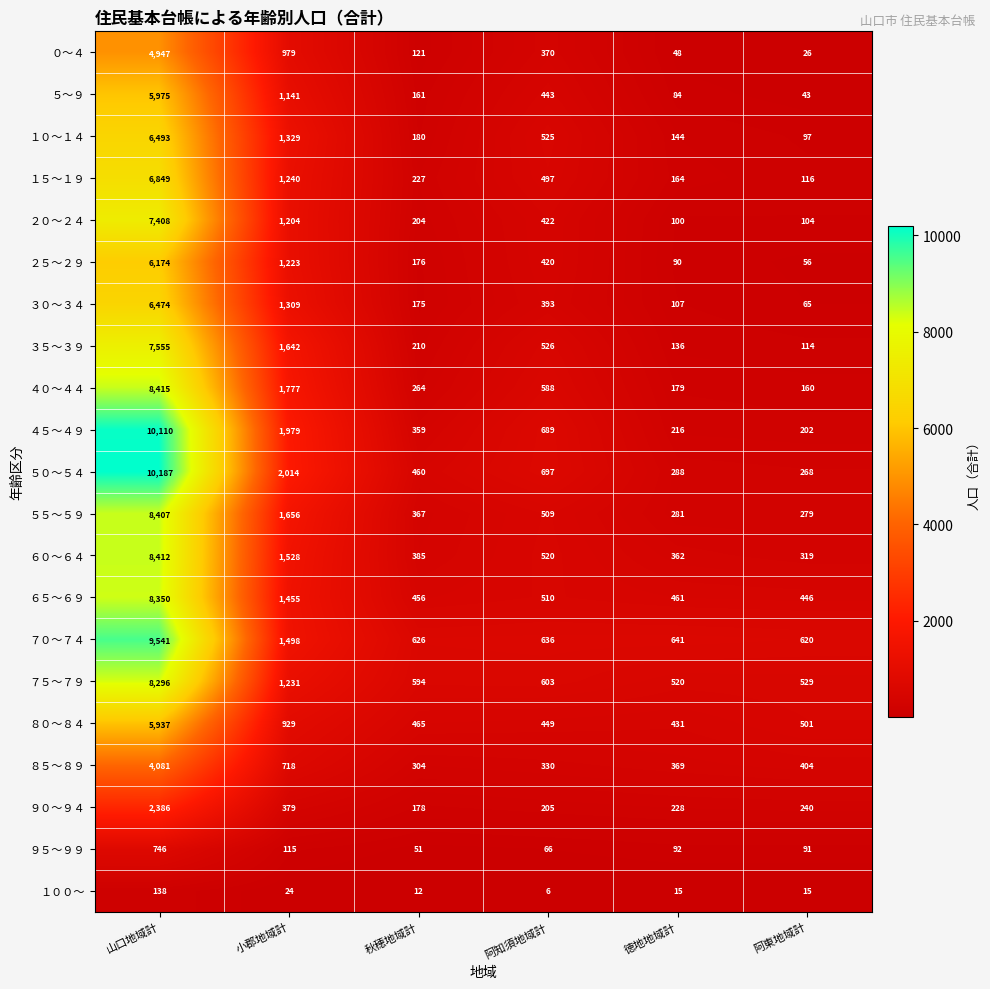

Count the number of categories in the chart.

6